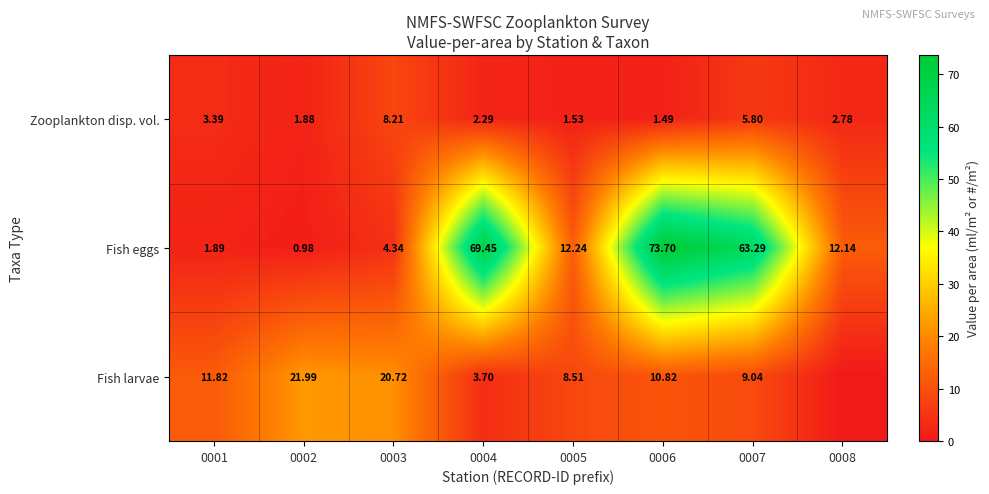

Between 0002 and 0006, which series saw the biggest shift?

Fish eggs